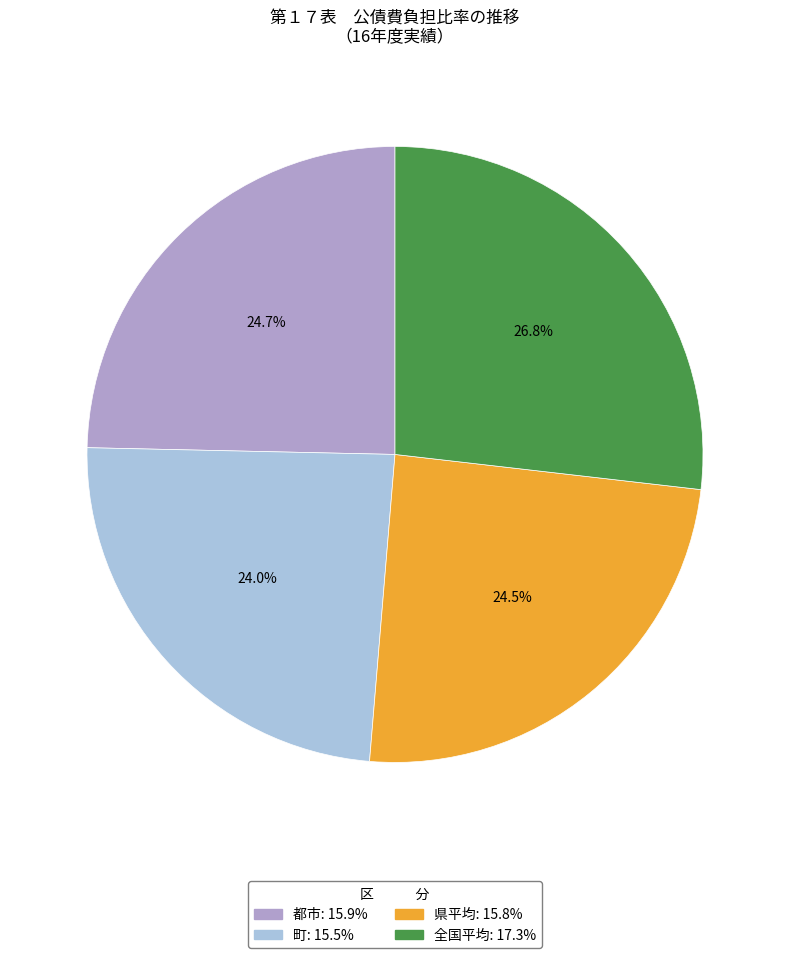

The 町 slice represents 29% of the pie. True or false?

False